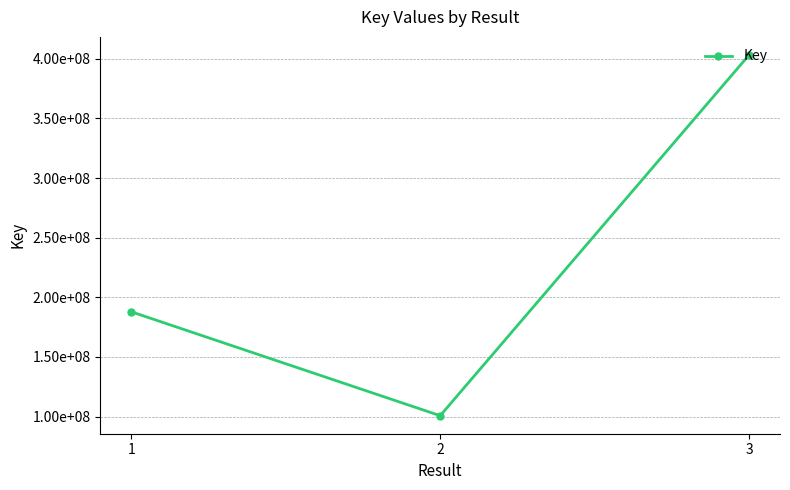

Is this an area chart (filled region under the line)?

No